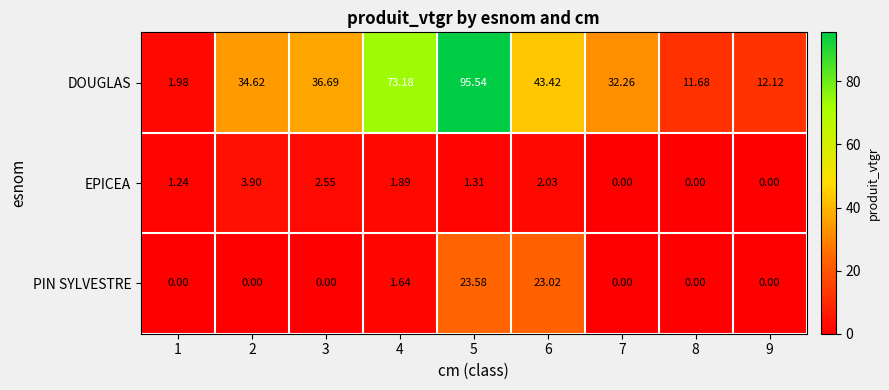

What is the maximum value shown in the chart?

95.5